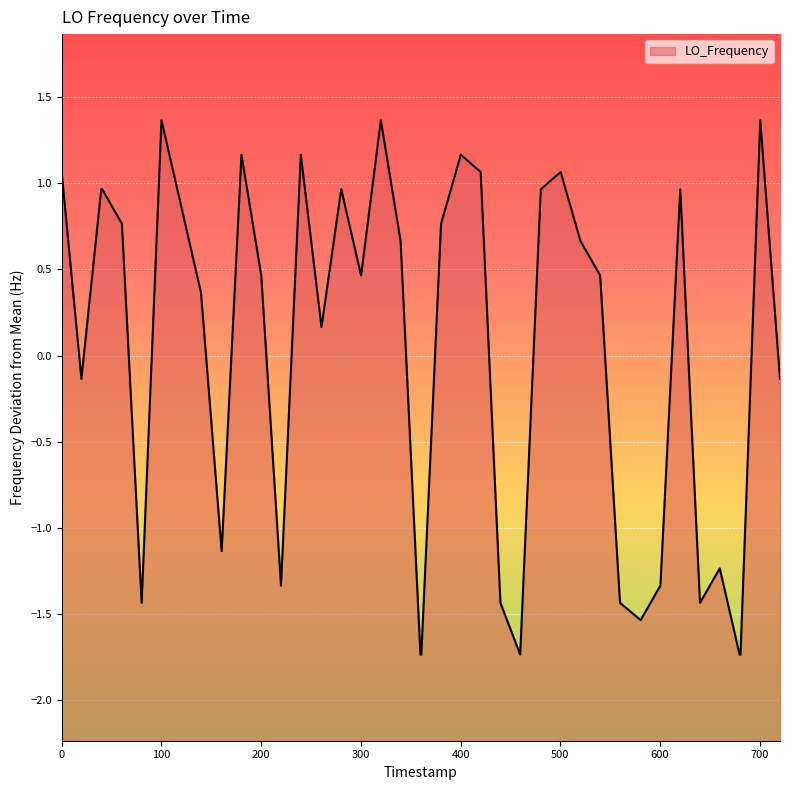

What is the difference between the second highest and minimum values?

3.1